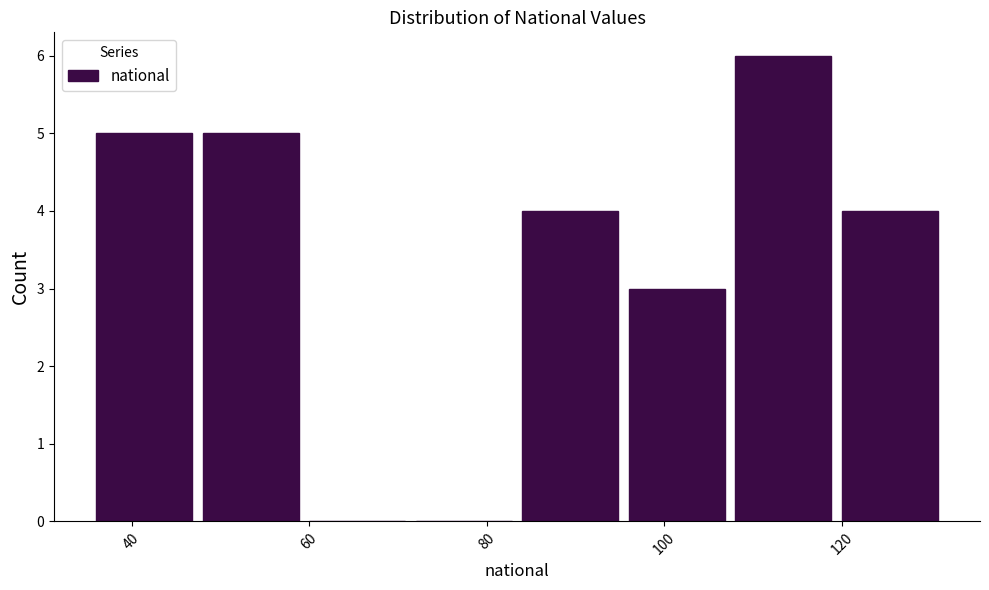

Reading left to right, transcribe this chart: for each bar, give the range it covers on the x-axis and its height. The values are not printed on the chart, so give them approximately, as read against the axis.

36 to 48: 5
48 to 60: 5
60 to 72: 0
72 to 84: 0
84 to 96: 4
96 to 108: 3
108 to 120: 6
120 to 132: 4